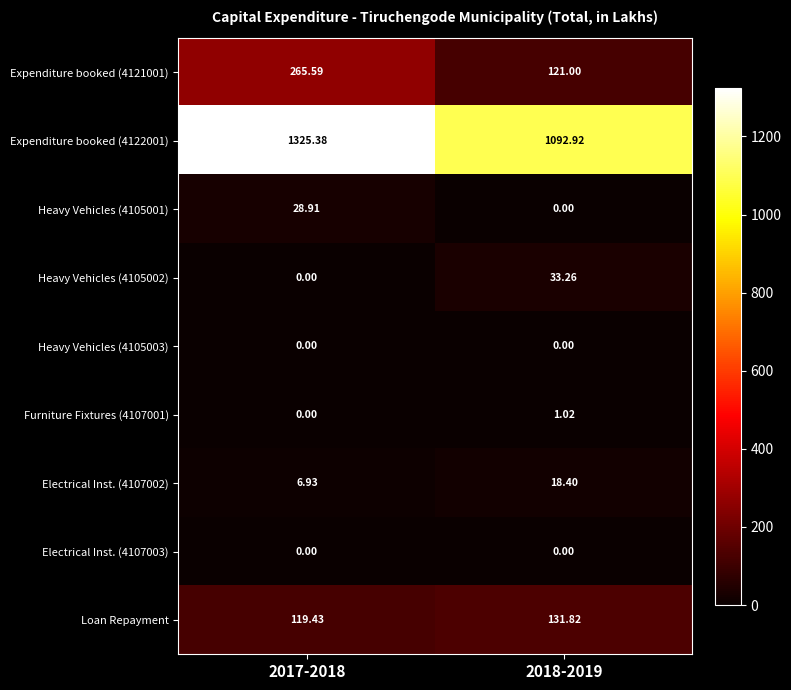

Is the value of Heavy Vehicles (4105003) at 2018-2019 greater than the value of Electrical Inst. (4107002) at 2017-2018?

No